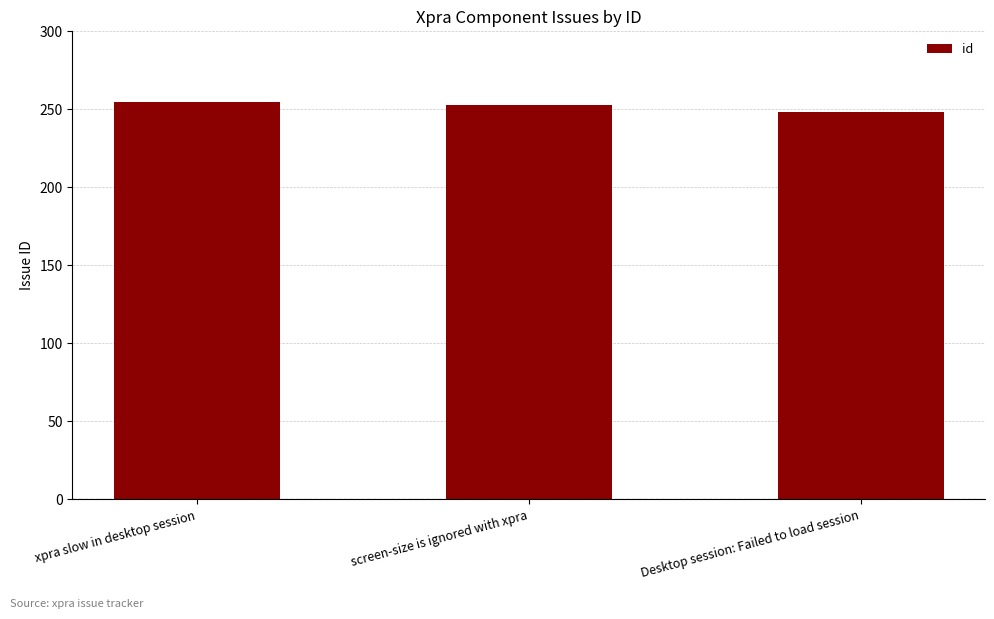

What is the label of the 3rd bar from the left?

Desktop session: Failed to load session